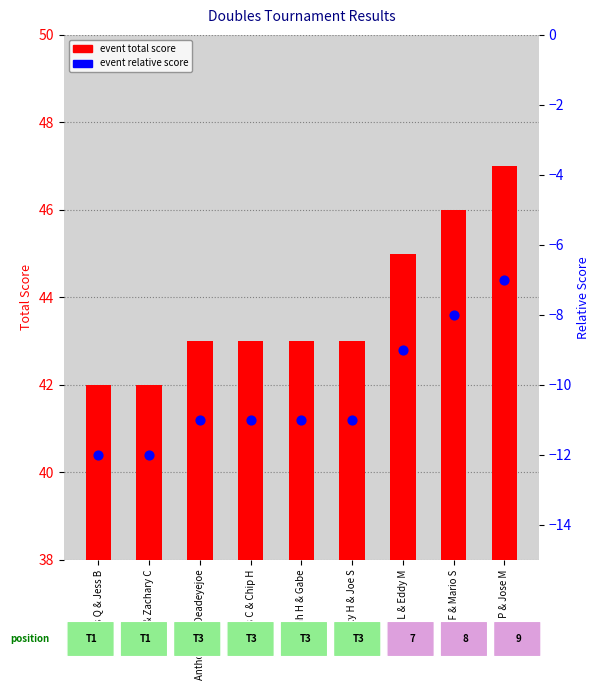

What are all the series names shown in the legend?

event_total_score, event_relative_score